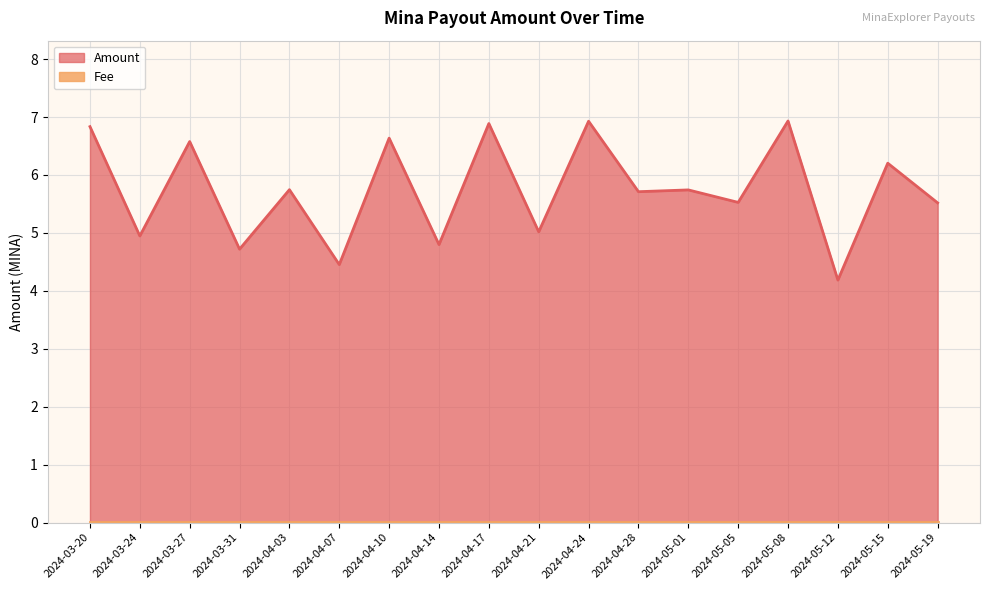

What is the difference between the maximum and minimum values?

2.7